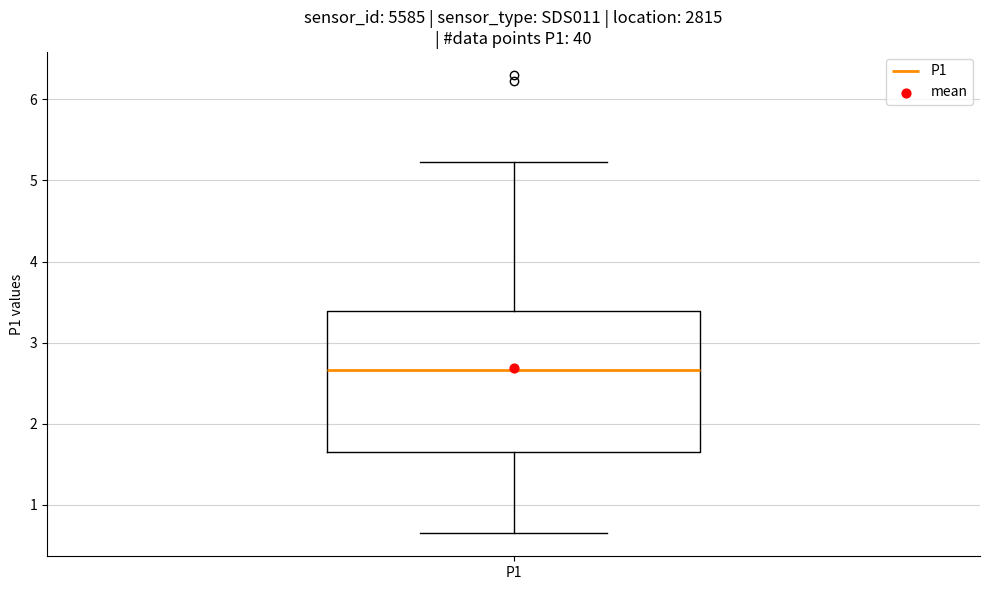

Where does the lower whisker of the box for P1 end on the y-axis? The values are not printed on the chart, so give them approximately, as read against the axis.

0.7